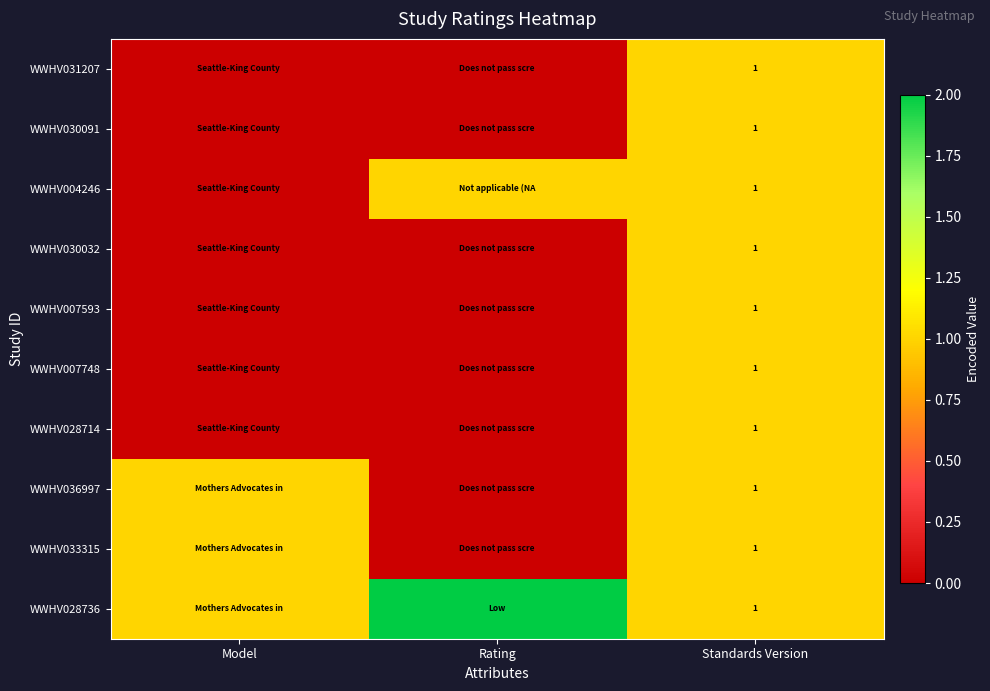

The WWHV036997 series shows 1 at Standards Version. True or false?

True